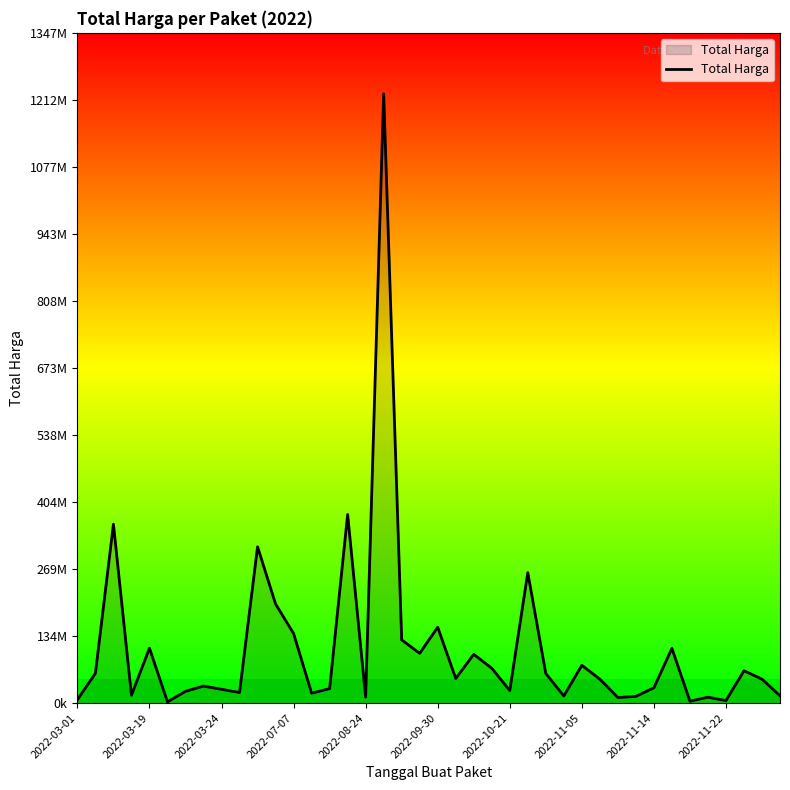

Reading left to right, list all the values displayed in this chart.

6936000	59935000	359500000	15787200	110389990	2395750	23680800	34132505	27720000	21231000	314121780	199200000	139800000	19950000	29000000	379075000	12000000	1224682000	127000000	100000000	152477000	49478000	98000000	70000000	25200000	262118150	59375000	14400000	75920000	48140000	11100000	13442000	30800000	110000000	3825000	11800000	5093000	65000000	48140000	14750000